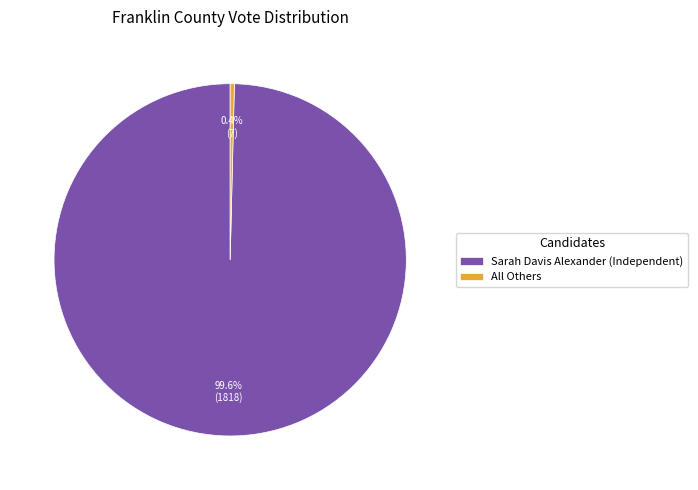

Combined, what portion of the pie is Sarah Davis Alexander (Independent) and All Others?

100.0%